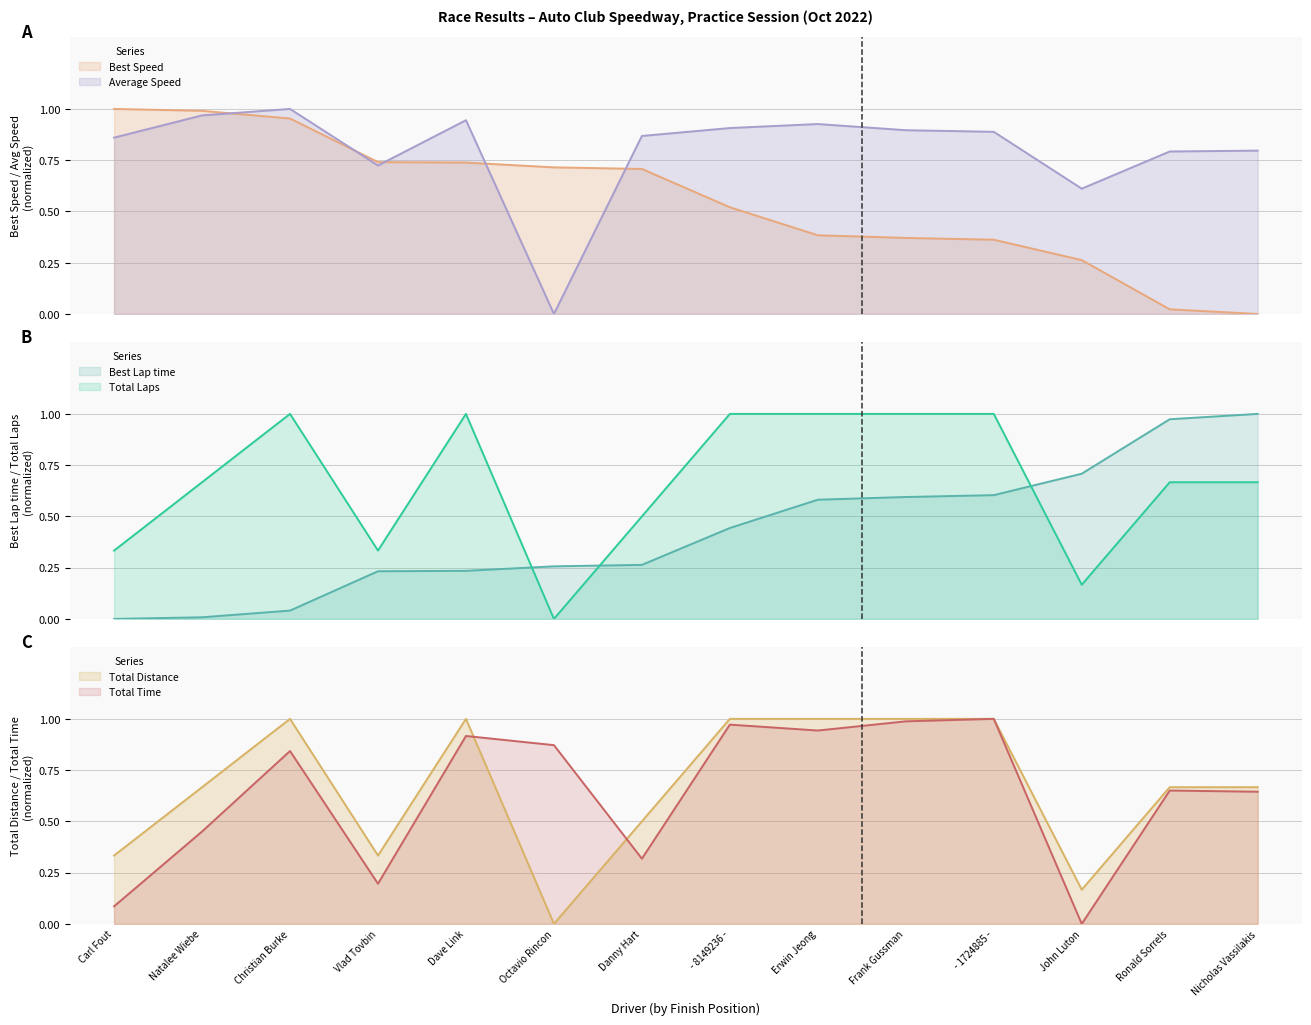

What is the difference between the second highest and second lowest values in the Best Lap time series?

1.0